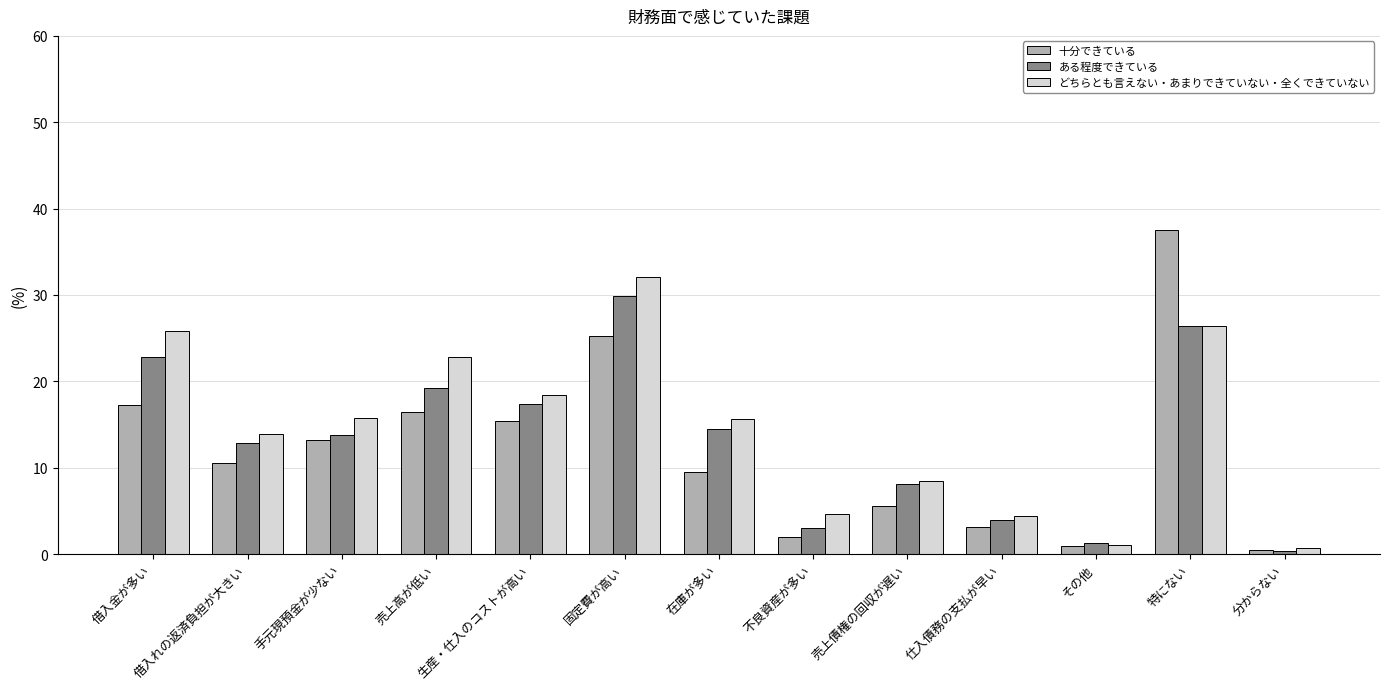

At how many categories does at least one series exceed 15?

7